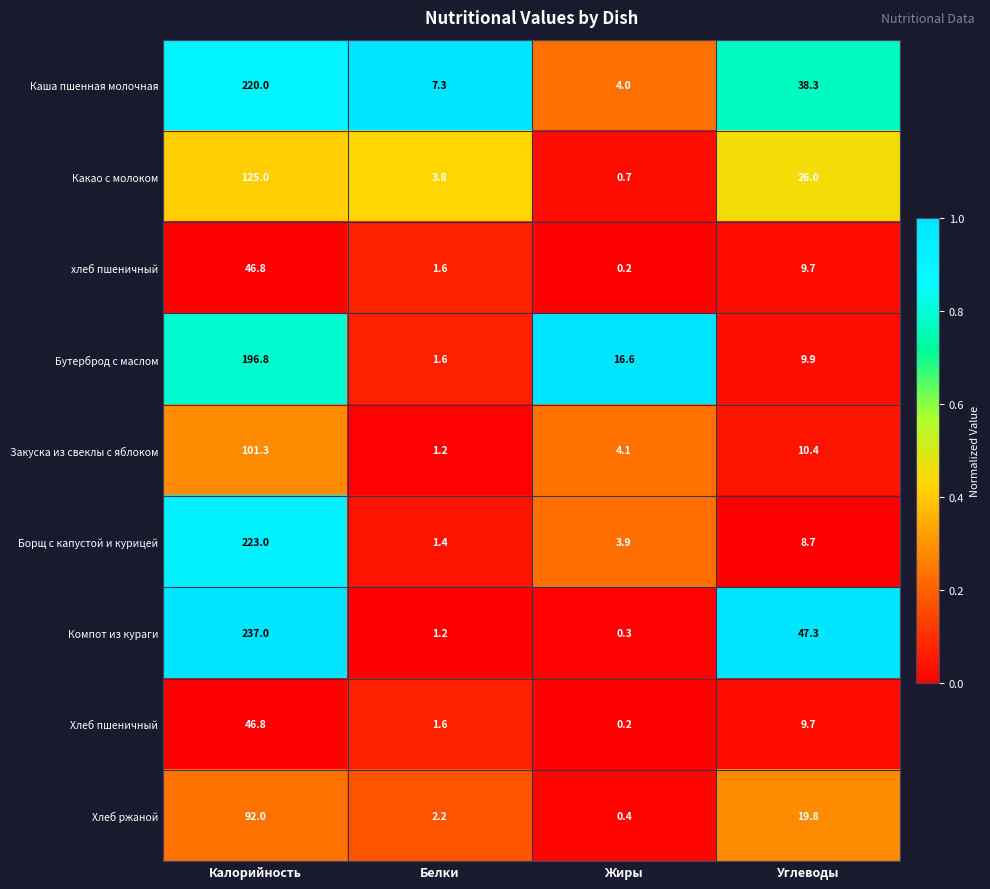

At which label does Компот из кураги first exceed 47?

Калорийность